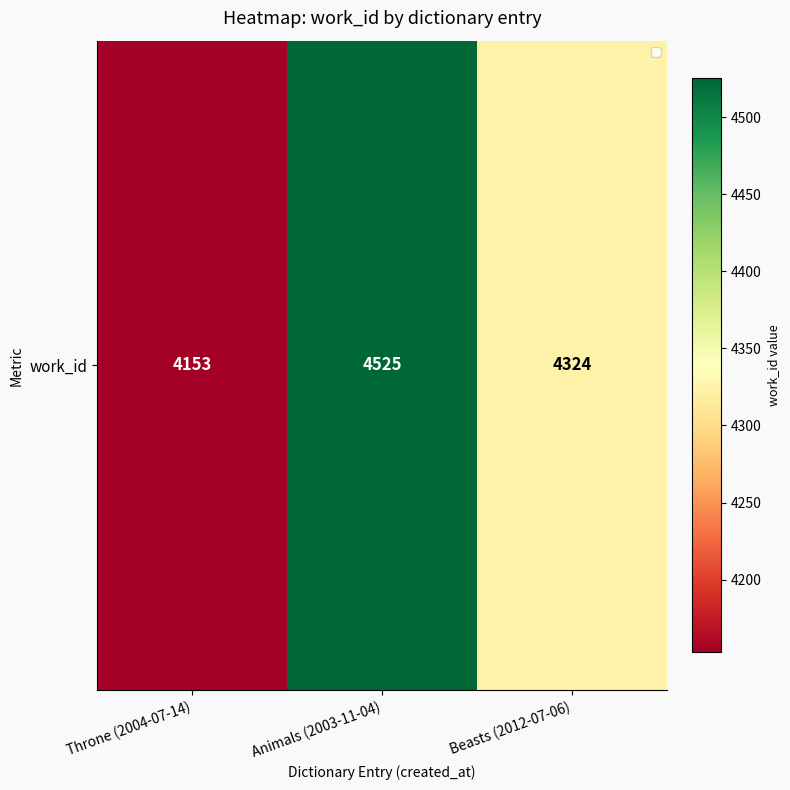

What is the smallest value displayed?

4153